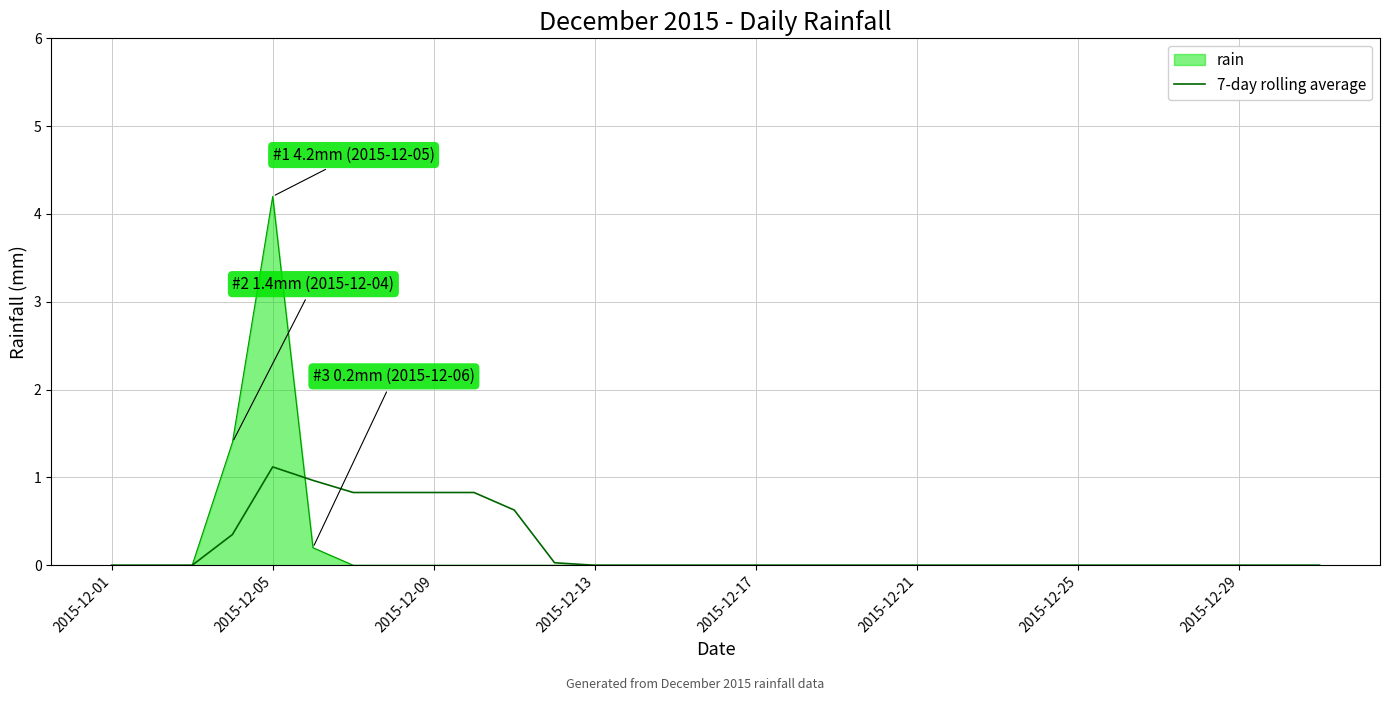

Which series has the widest spread of values?

rain